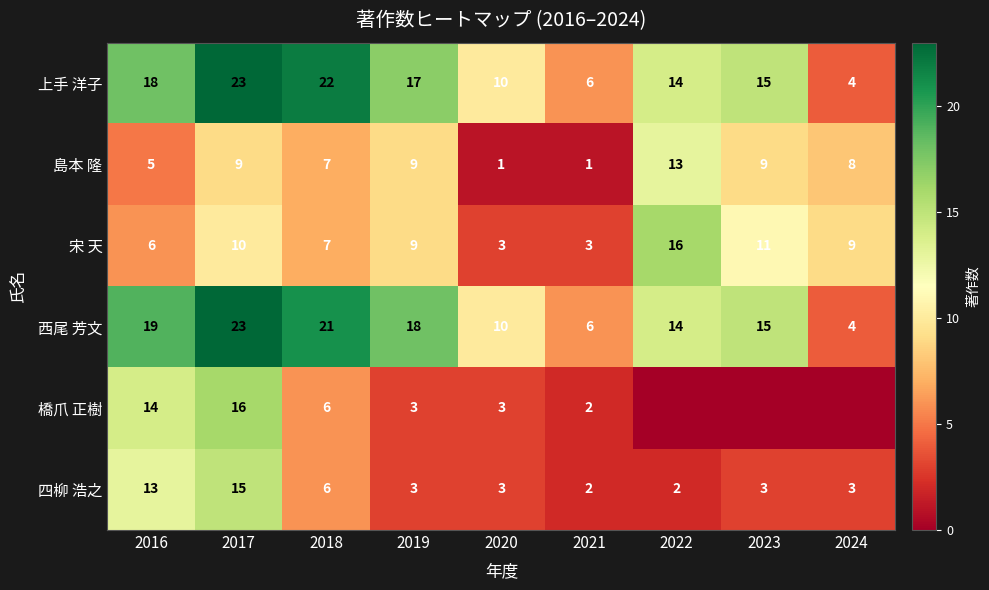

How many data points in 宋 天 are less than 9?

4